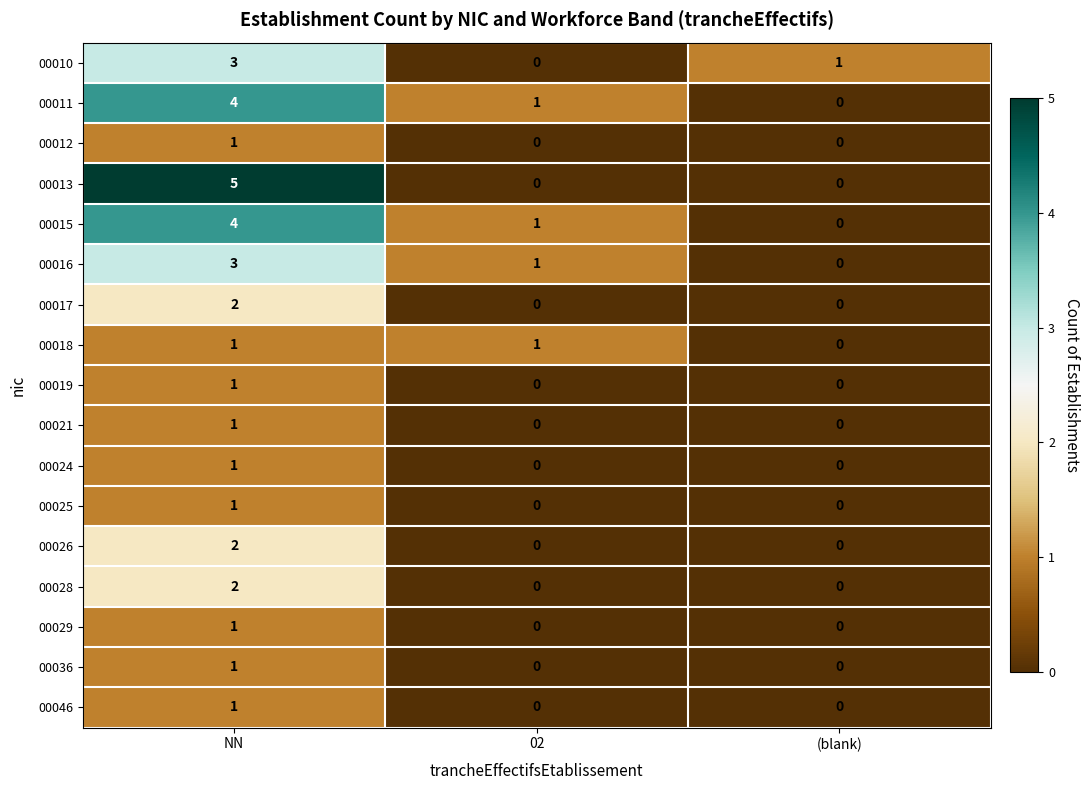

At how many categories does at least one series exceed 4?

1